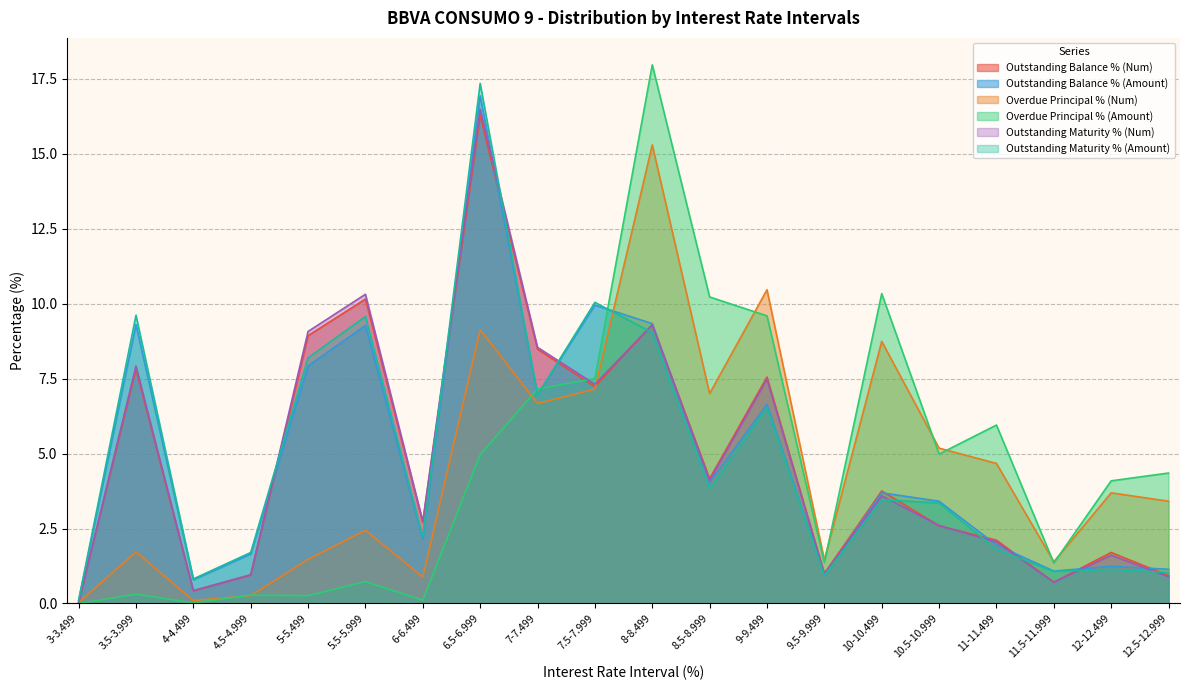

The Outstanding Balance % (Num) series shows 0.1 at 4-4.499. True or false?

False